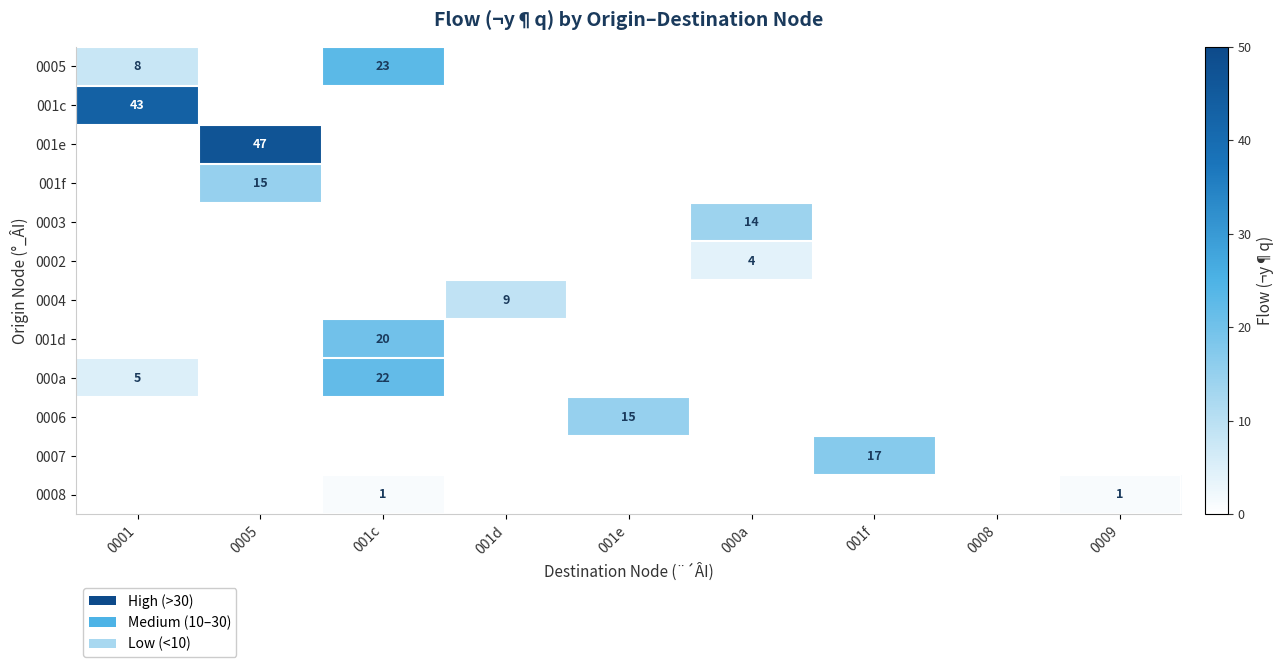

What is the maximum value shown in the chart?

47